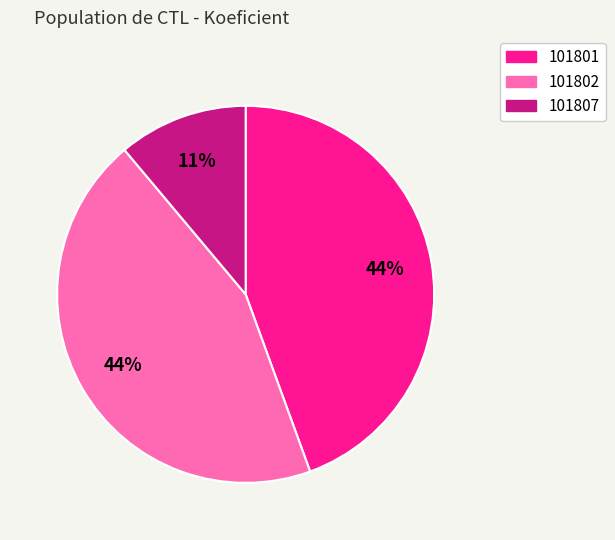

Does 101807 account for over 50% of the chart?

No